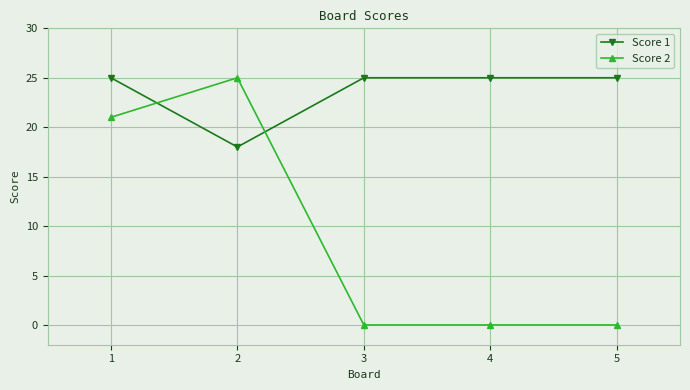

Reading right to left, what are all the values shown in this chart?

Score 1: 25	25	25	18	25
Score 2: 0	0	0	25	21